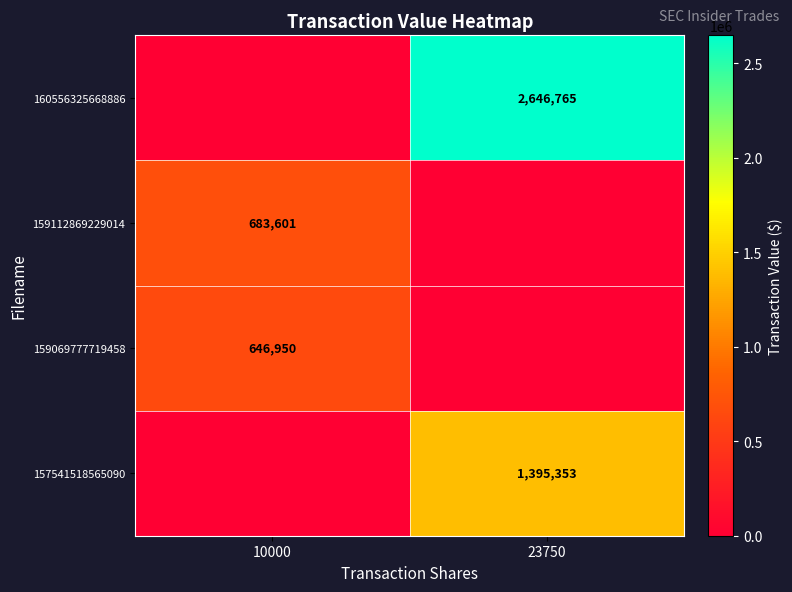

The 159112869229014 series shows 1137926 at 10000. True or false?

False